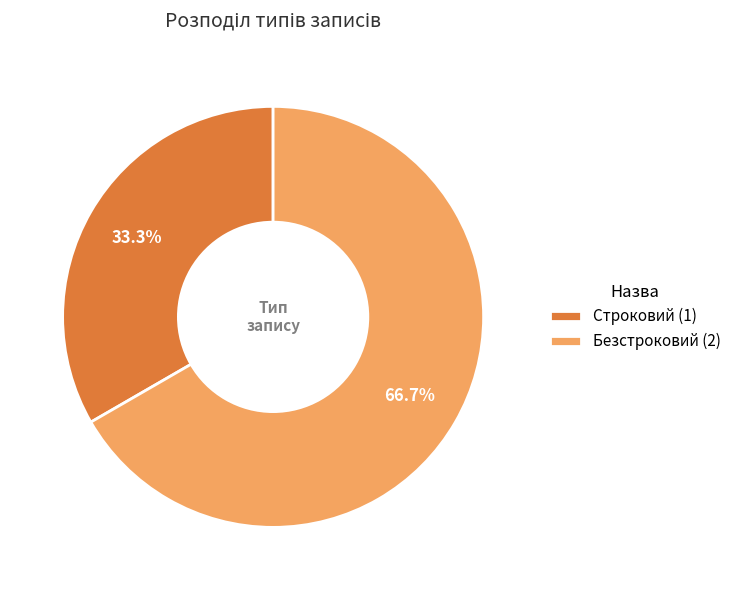

Which has a higher value, Безстроковий (2) or Строковий (1)?

Безстроковий (2)